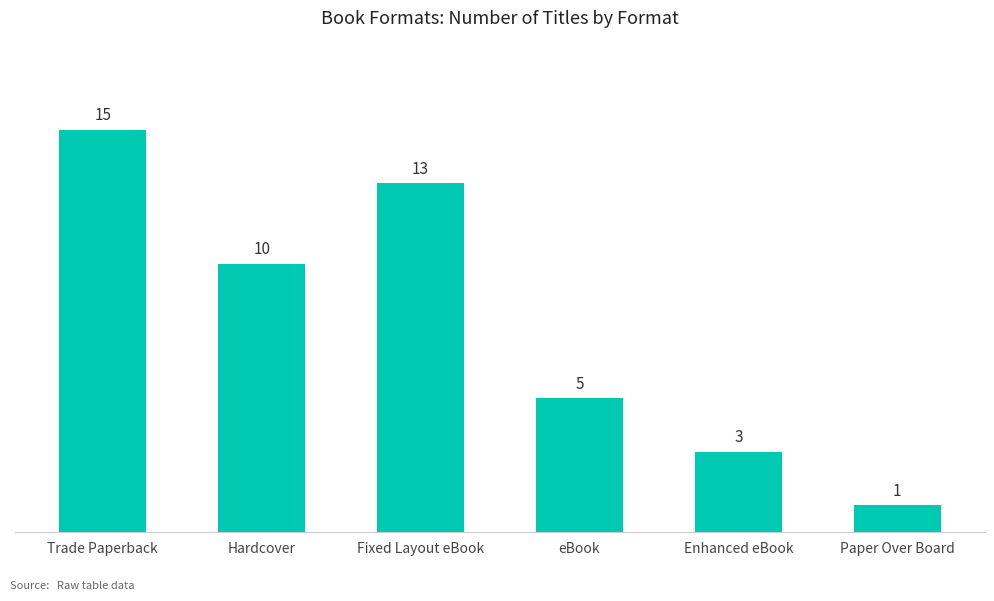

Which category has the highest value across all series?

Trade Paperback